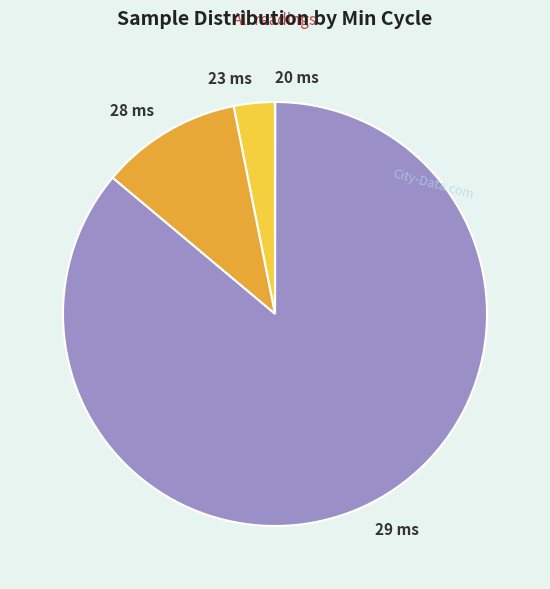

Does any single category account for the majority?

Yes